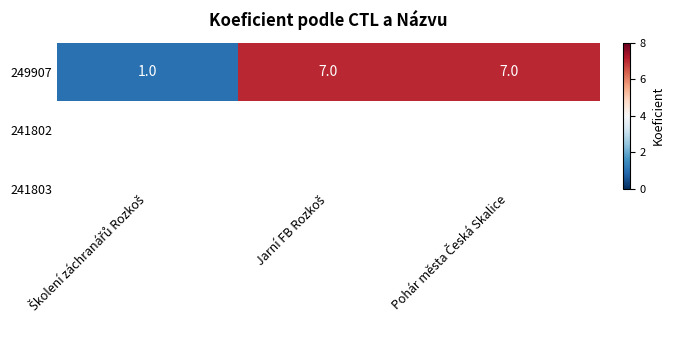

The chart shows a value of 7 at Jarní FB Rozkoš. True or false?

True